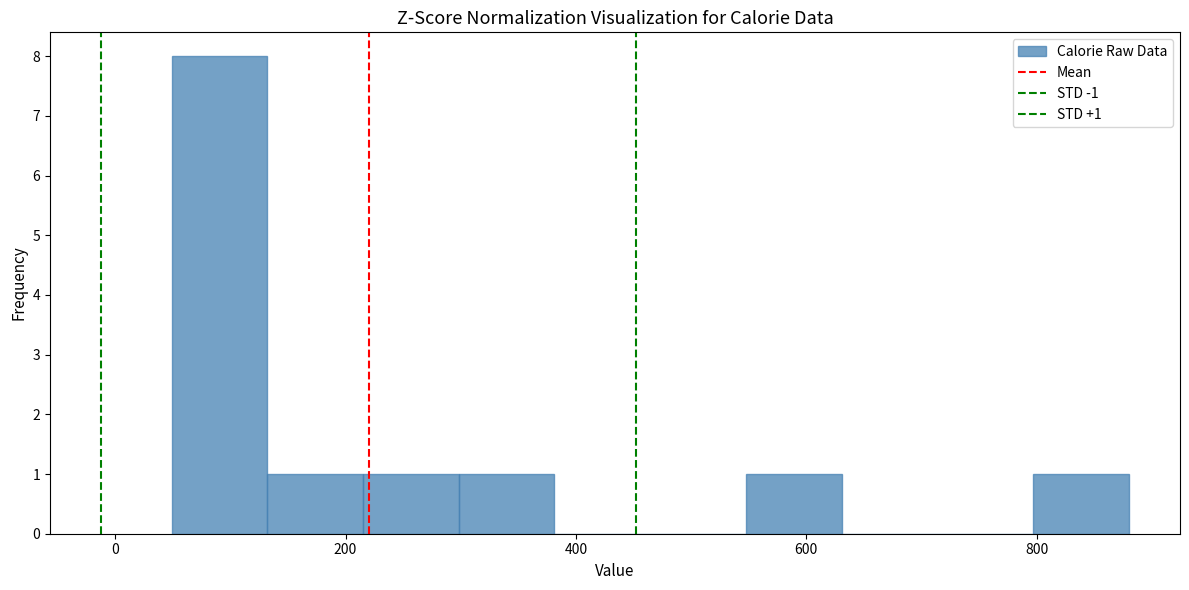

Over which range of the x-axis is the bar tallest?

40 to 140